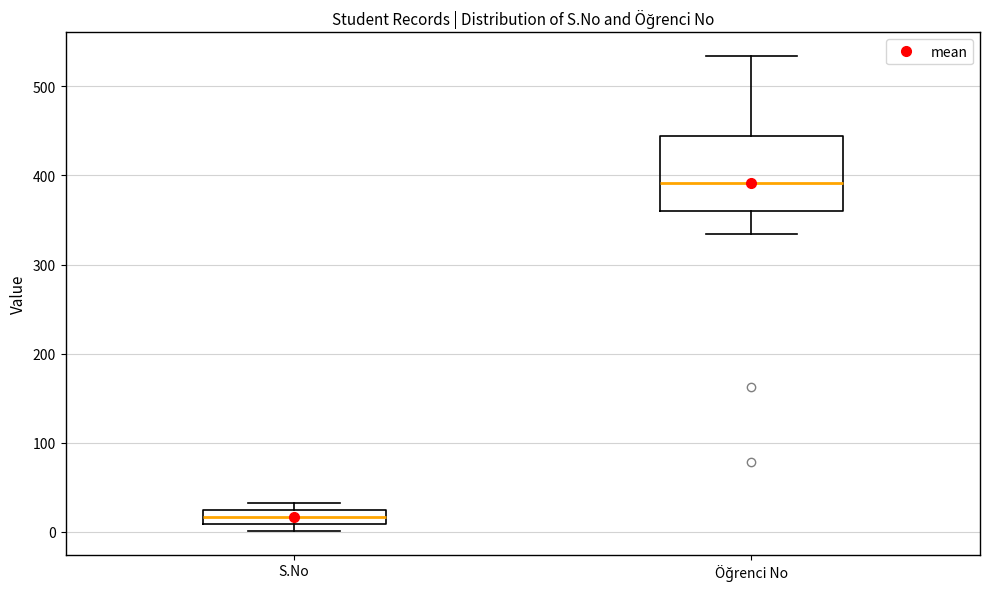

Comparing the boxes themselves (not the whiskers), which one is the tallest?

Öğrenci No